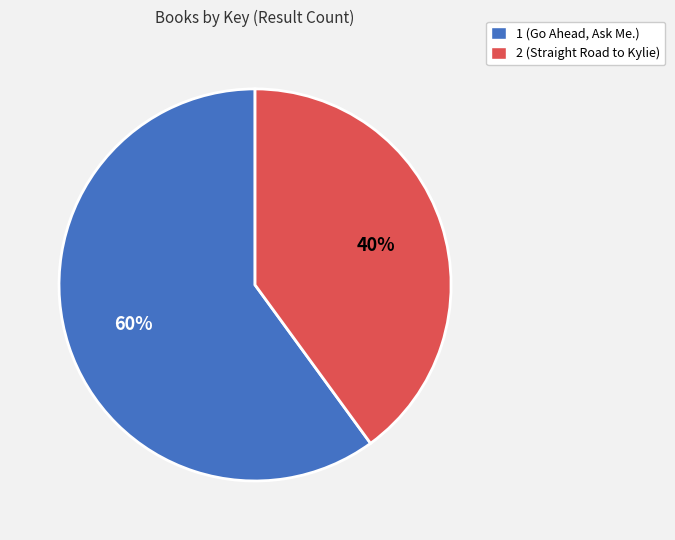

The 1 (Go Ahead, Ask Me.) slice represents 48% of the pie. True or false?

False